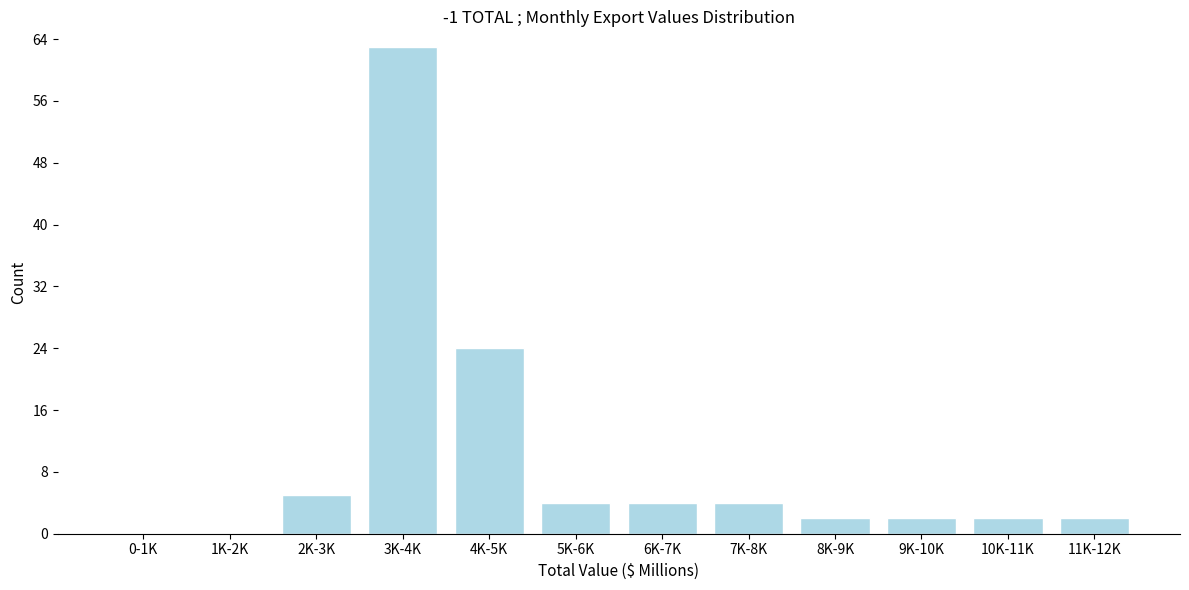

Reading left to right, transcribe all the data shown in this chart.

0-1K=0	1K-2K=0	2K-3K=5	3K-4K=63	4K-5K=24	5K-6K=4	6K-7K=4	7K-8K=4	8K-9K=2	9K-10K=2	10K-11K=2	11K-12K=2